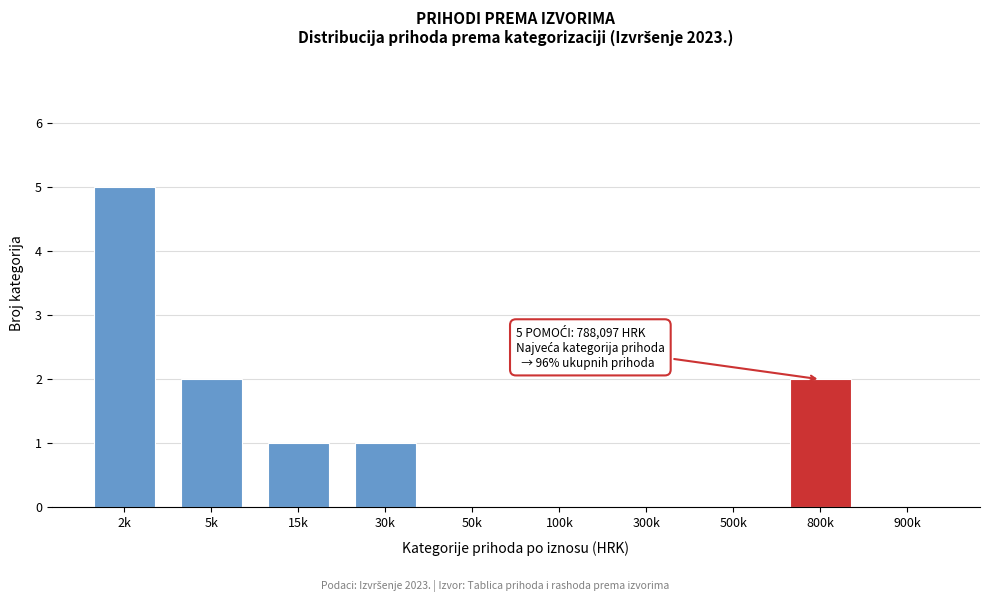

Reading left to right, extract all data points from this chart.

2k=5	5k=2	15k=1	30k=1	50k=0	100k=0	300k=0	500k=0	800k=2	900k=0